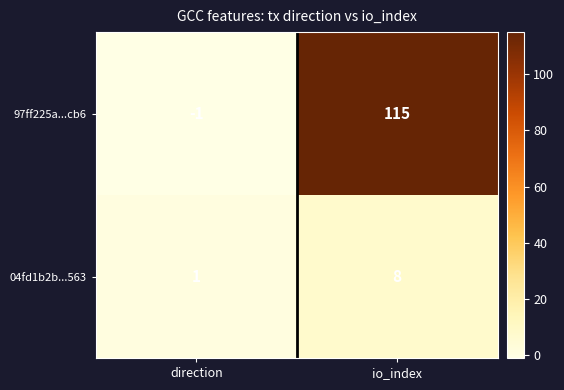

Reading left to right, list all the values displayed in this chart.

97ff225a...cb6: -1	115
04fd1b2b...563: 1	8